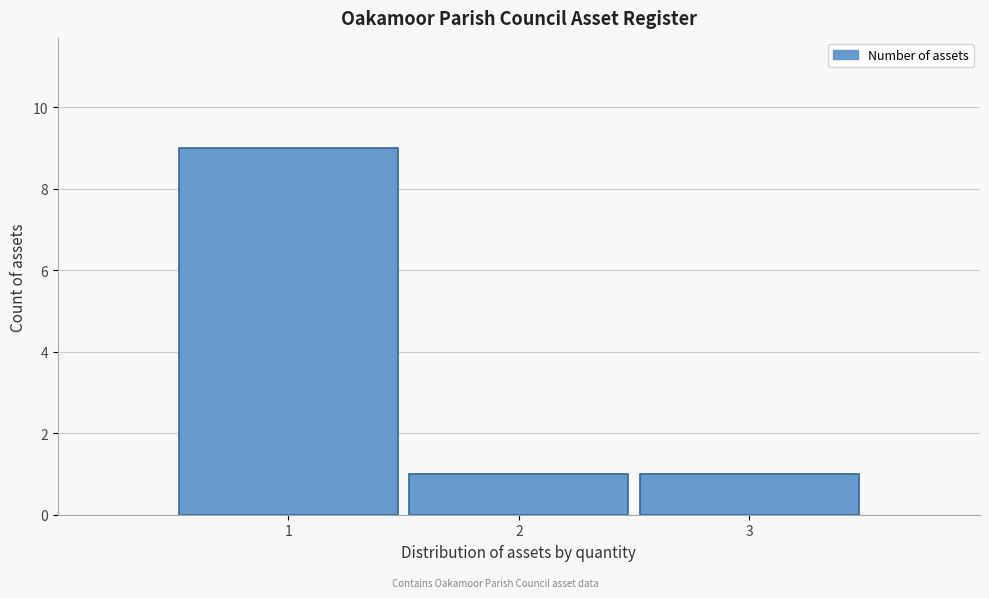

Reading left to right, transcribe this chart: for each bar, give the range it covers on the x-axis and its height. The values are not printed on the chart, so give them approximately, as read against the axis.

0.5 to 1.5: 9
1.5 to 2.5: 1
2.5 to 3.5: 1